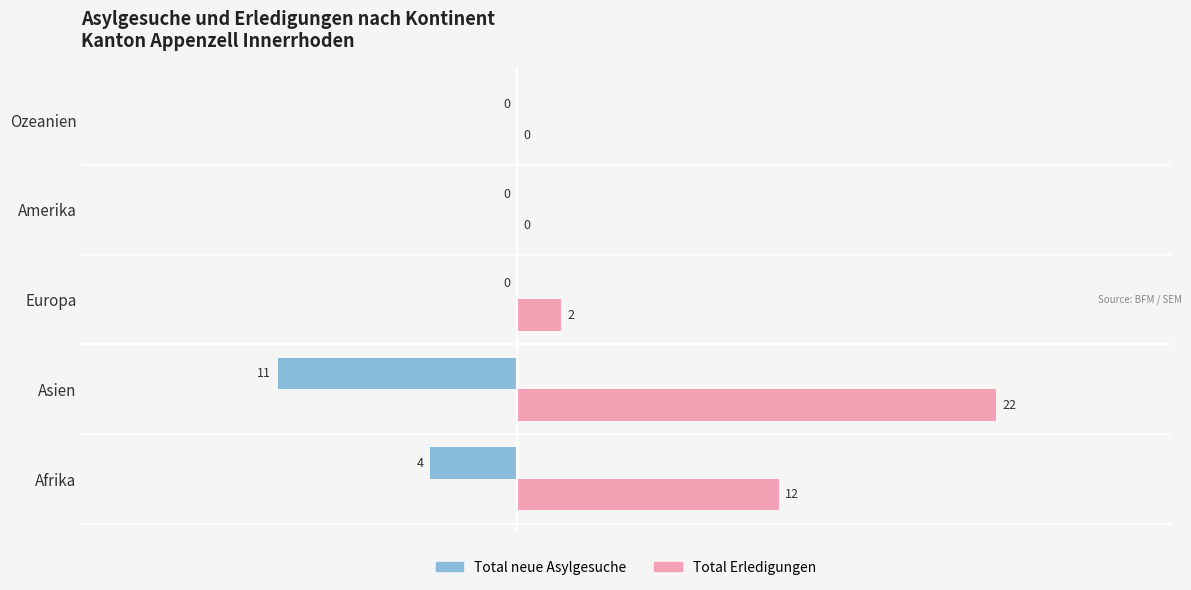

What is the average value of the Total neue Asylgesuche series?

-3